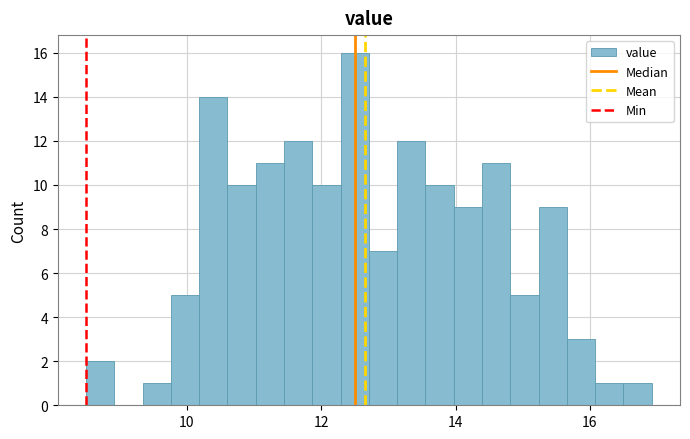

Around what value on the x-axis is the tallest bar? Give the approximate position of its centre, as read against the axis.

12.4